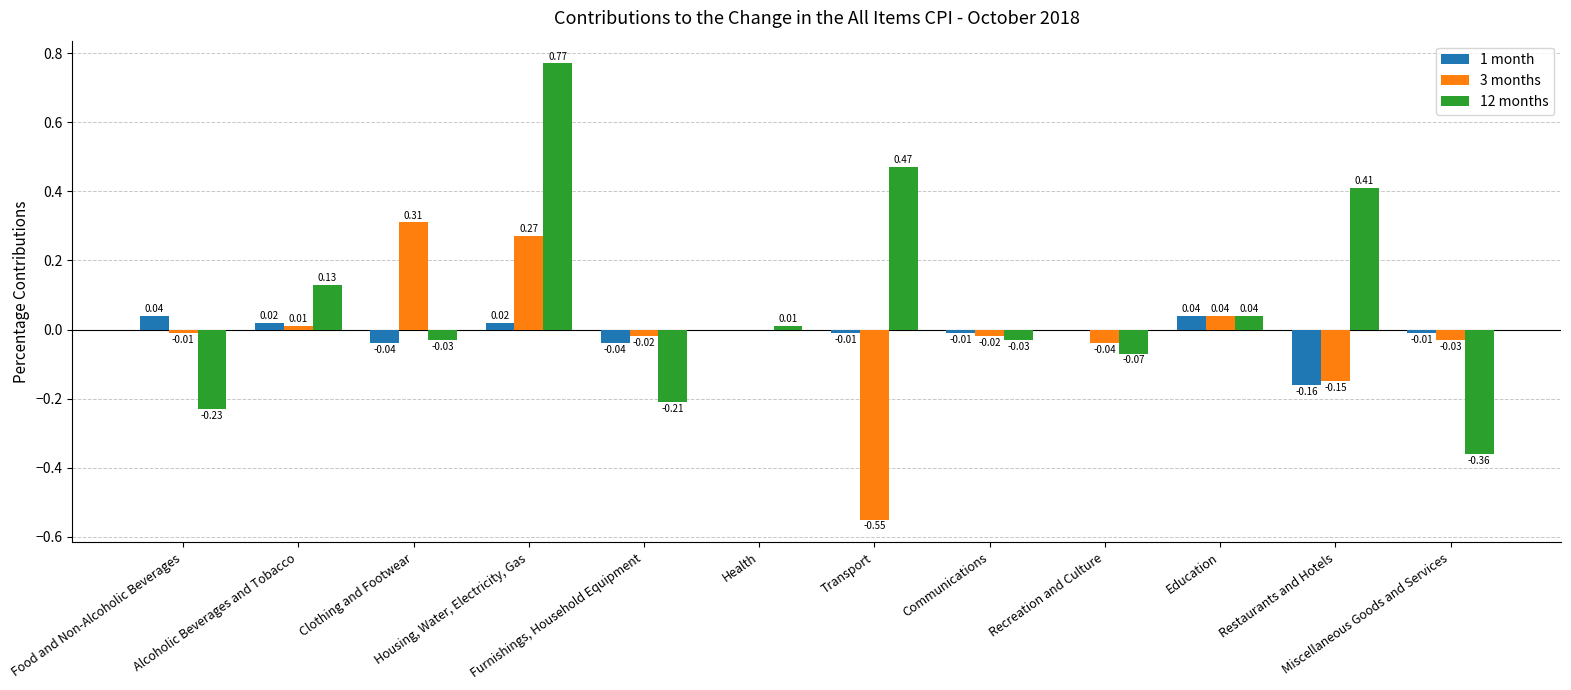

True or false: 1 month has a value of -0.0 at Communications.

True